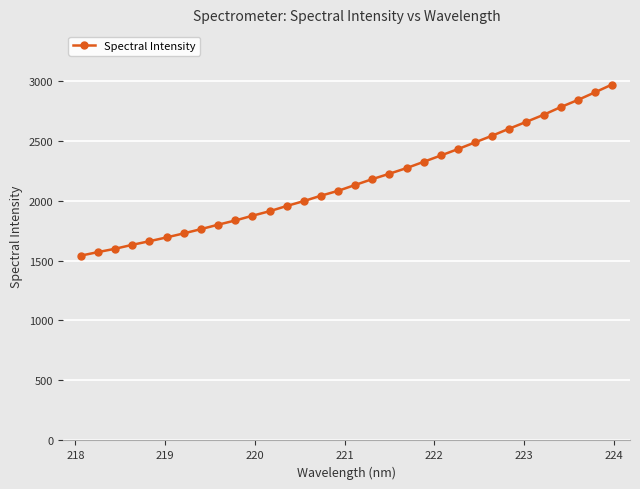

Reading left to right, extract all data points from this chart.

1540.6	1570.2	1597.9	1630.9	1660.9	1692.5	1726.1	1761.5	1798.5	1833.5	1873.0	1910.6	1954.3	1995.2	2040.2	2080.7	2129.9	2178.3	2223.6	2270.4	2322.8	2375.3	2428.8	2484.8	2540.7	2599.5	2656.4	2714.5	2778.8	2838.0	2901.8	2967.1